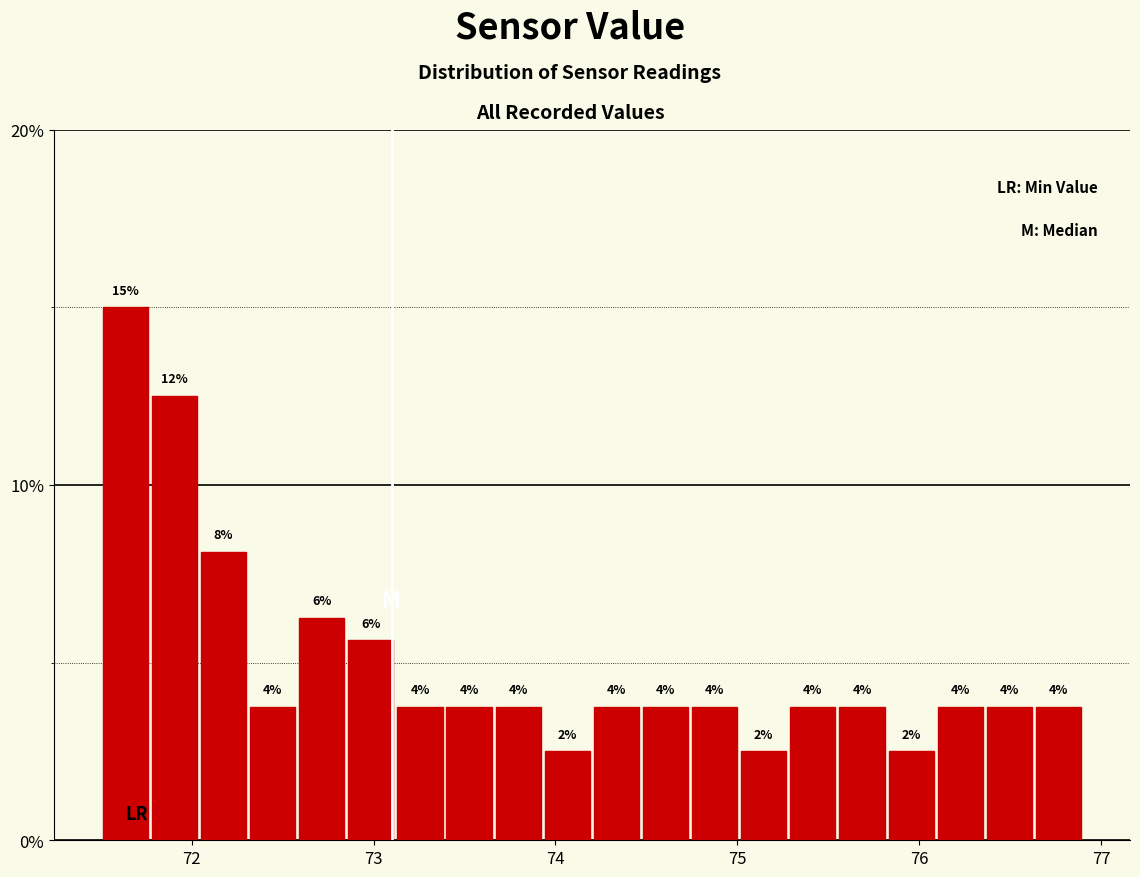

Around what value on the x-axis is the tallest bar? Give the approximate position of its centre, as read against the axis.

71.6